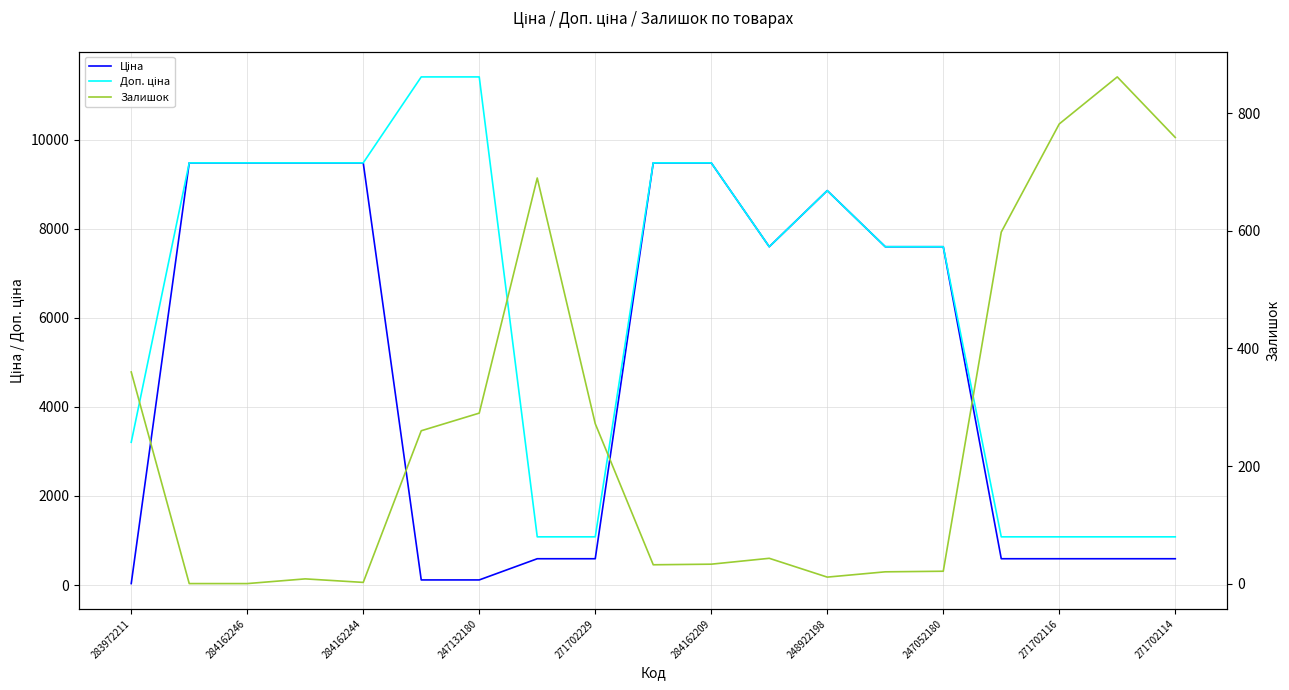

What position from the right is 11?

8